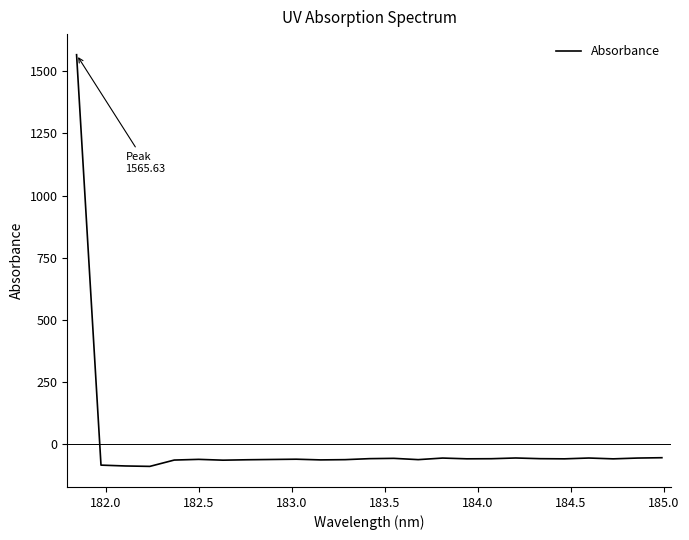

What is the maximum value shown in the chart?

1565.6